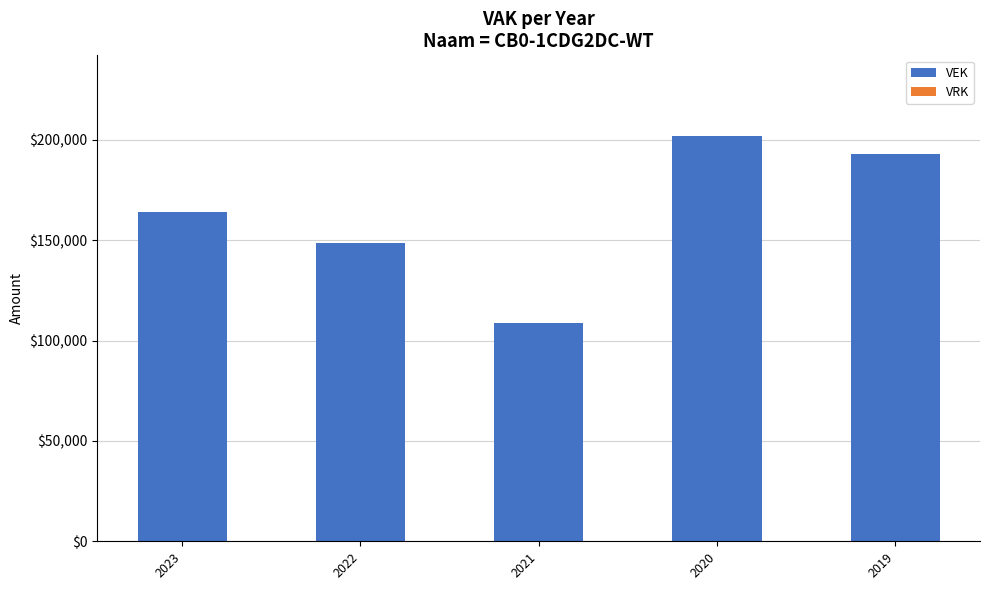

The value at 2022 is 60258. True or false?

False